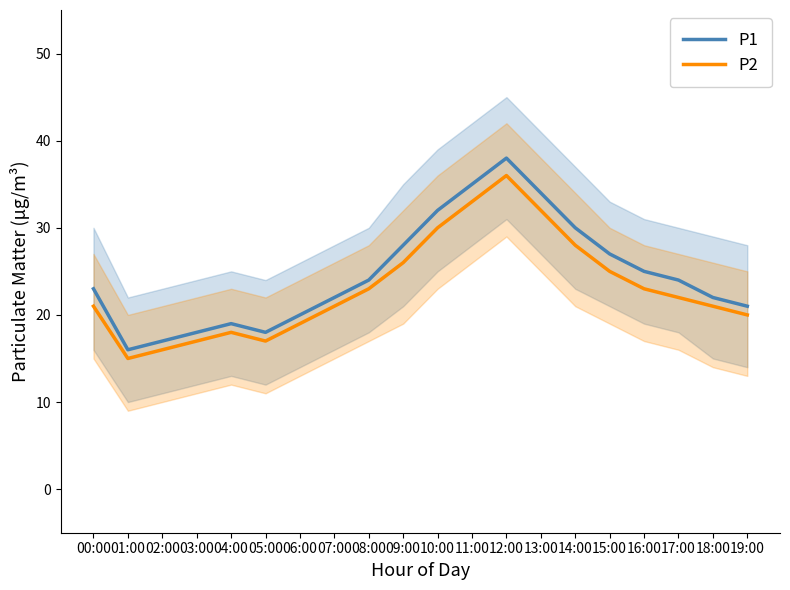

What is the maximum value shown in the chart?

38